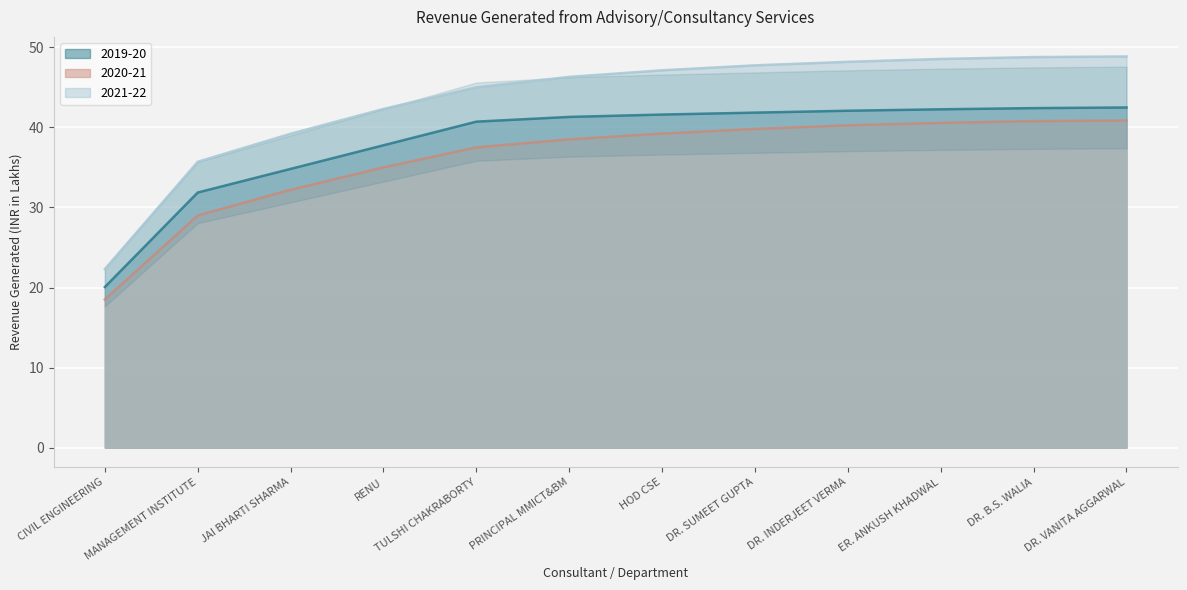

True or false: 2019-20 and 2021-22 cross at least once.

False